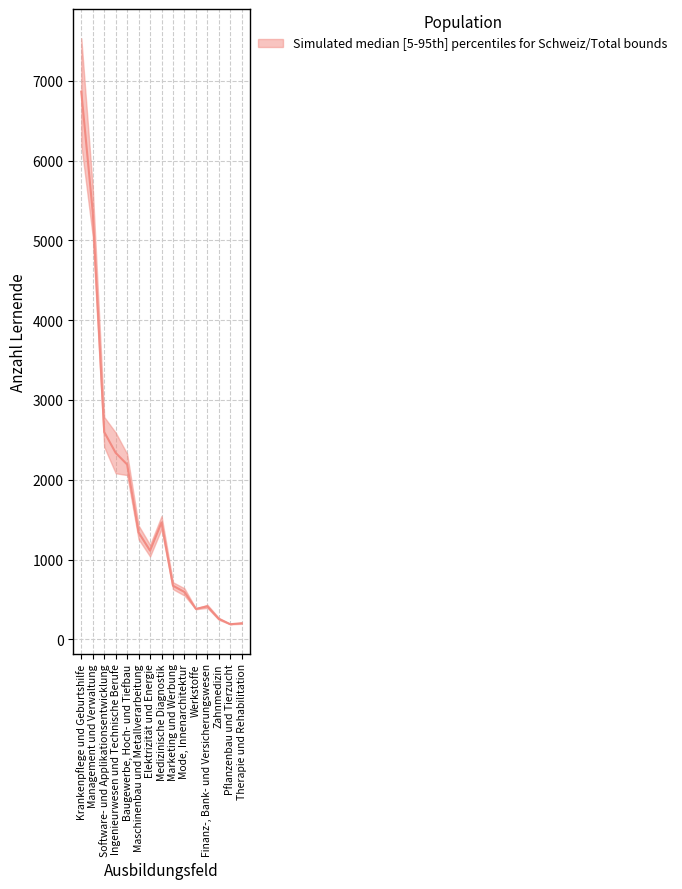

Which has a higher value, Baugewerbe, Hoch- und Tiefbau or Werkstoffe?

Baugewerbe, Hoch- und Tiefbau